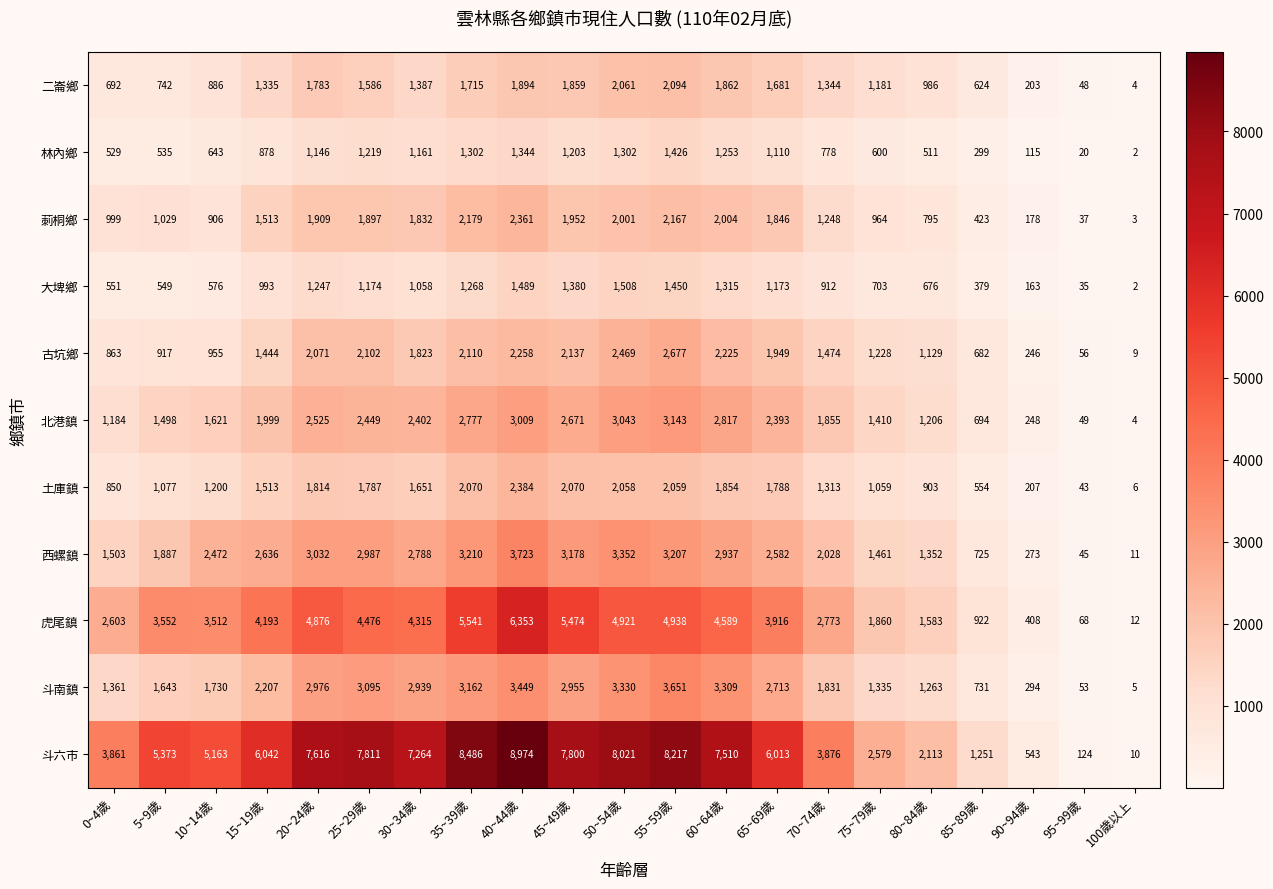

True or false: 虎尾鎮 has a value of 3552 at 5~9歲.

True